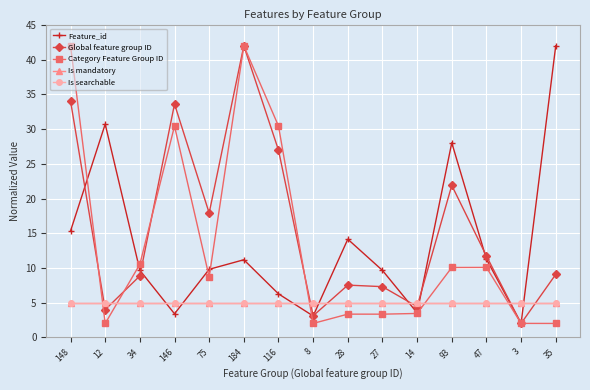

Reading left to right, transcribe all the data shown in this chart.

Feature_id: 15.3	30.7	9.7	3.4	9.8	11.2	6.3	3.1	14.1	9.6	3.5	28.0	11.3	2.0	42.0
Global feature group ID: 34.0	4.0	8.9	33.6	17.9	42.0	27.0	3.1	7.5	7.3	4.4	21.9	11.7	2.0	9.1
Category Feature Group ID: 42.0	2.0	10.5	30.4	8.7	42.0	30.4	2.0	3.3	3.3	3.4	10.1	10.1	2.0	2.0
Is mandatory: 5.0	5.0	5.0	5.0	5.0	5.0	5.0	5.0	5.0	5.0	5.0	5.0	5.0	5.0	5.0
Is searchable: 5.0	5.0	5.0	5.0	5.0	5.0	5.0	5.0	5.0	5.0	5.0	5.0	5.0	5.0	5.0